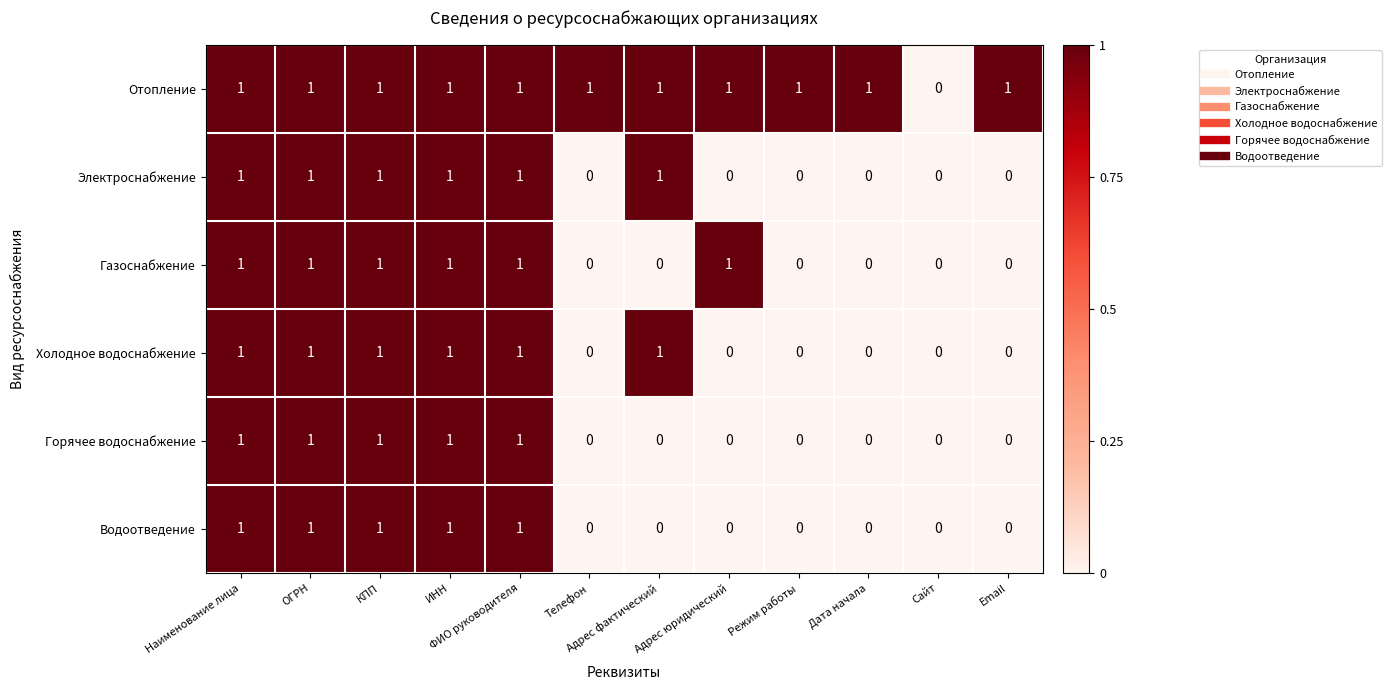

Count the Горячее водоснабжение values in the range 0 to 1.

12